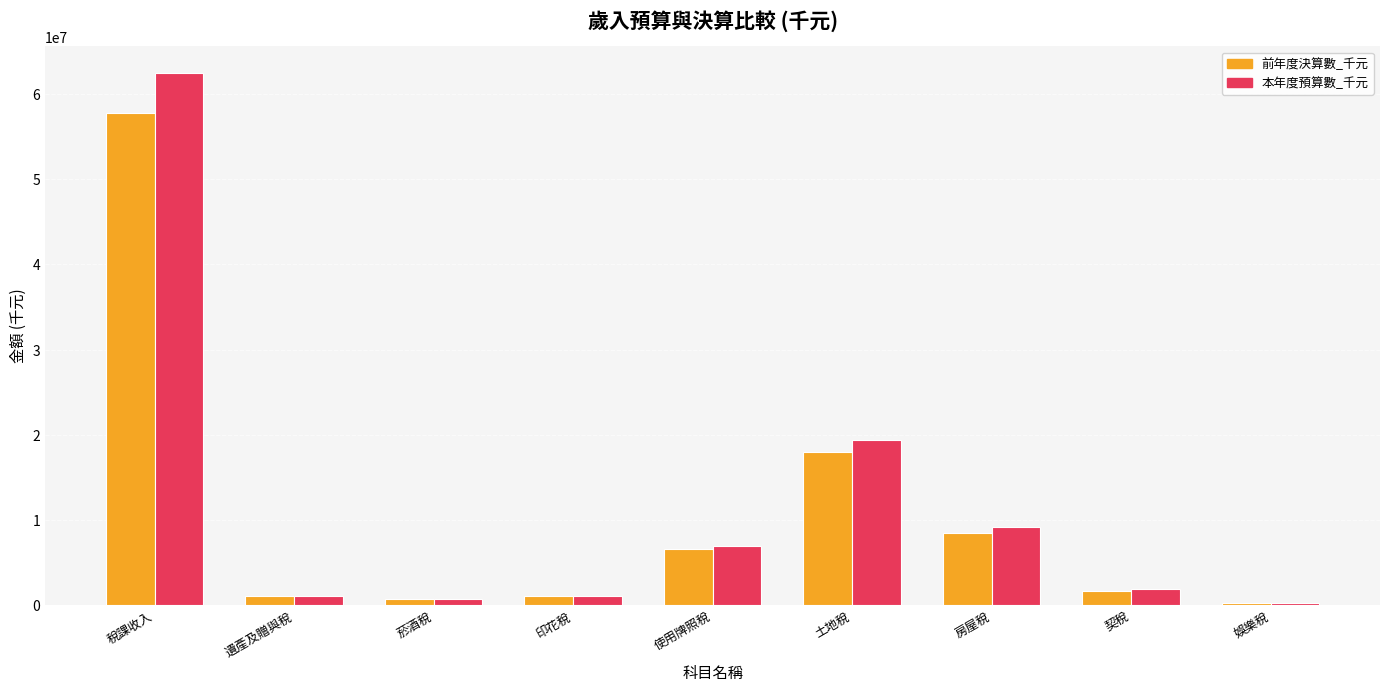

True or false: 前年度決算數_千元 has a value of 1622798 at 契稅.

True